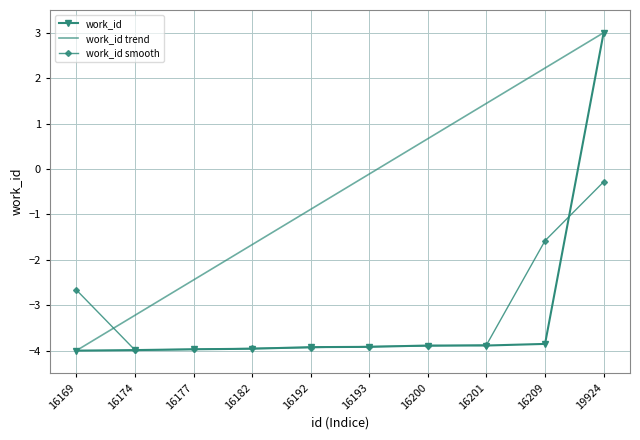

Between 16201 and 19924, which series saw the biggest shift?

work_id